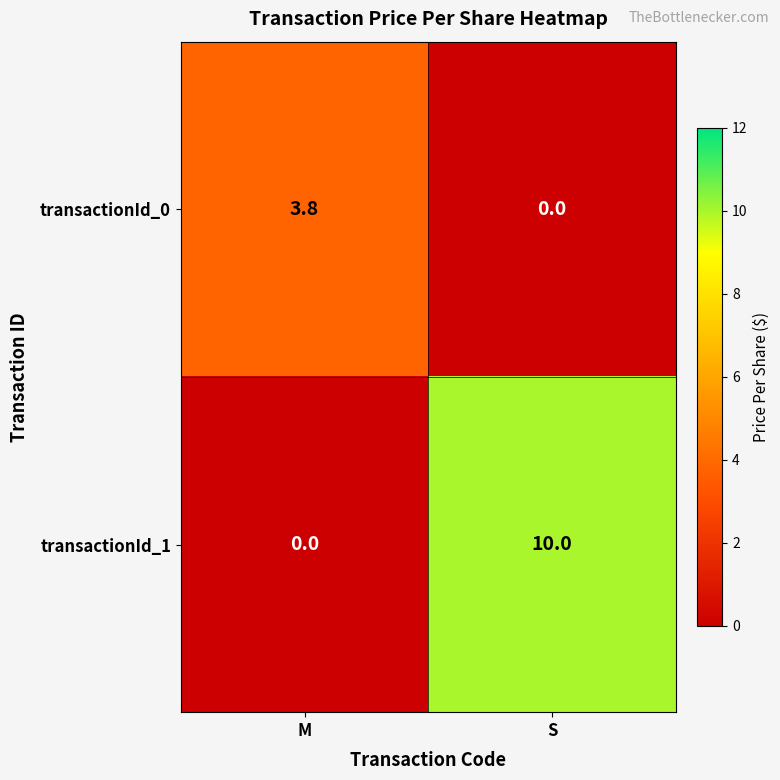

Count the number of categories in the chart.

2